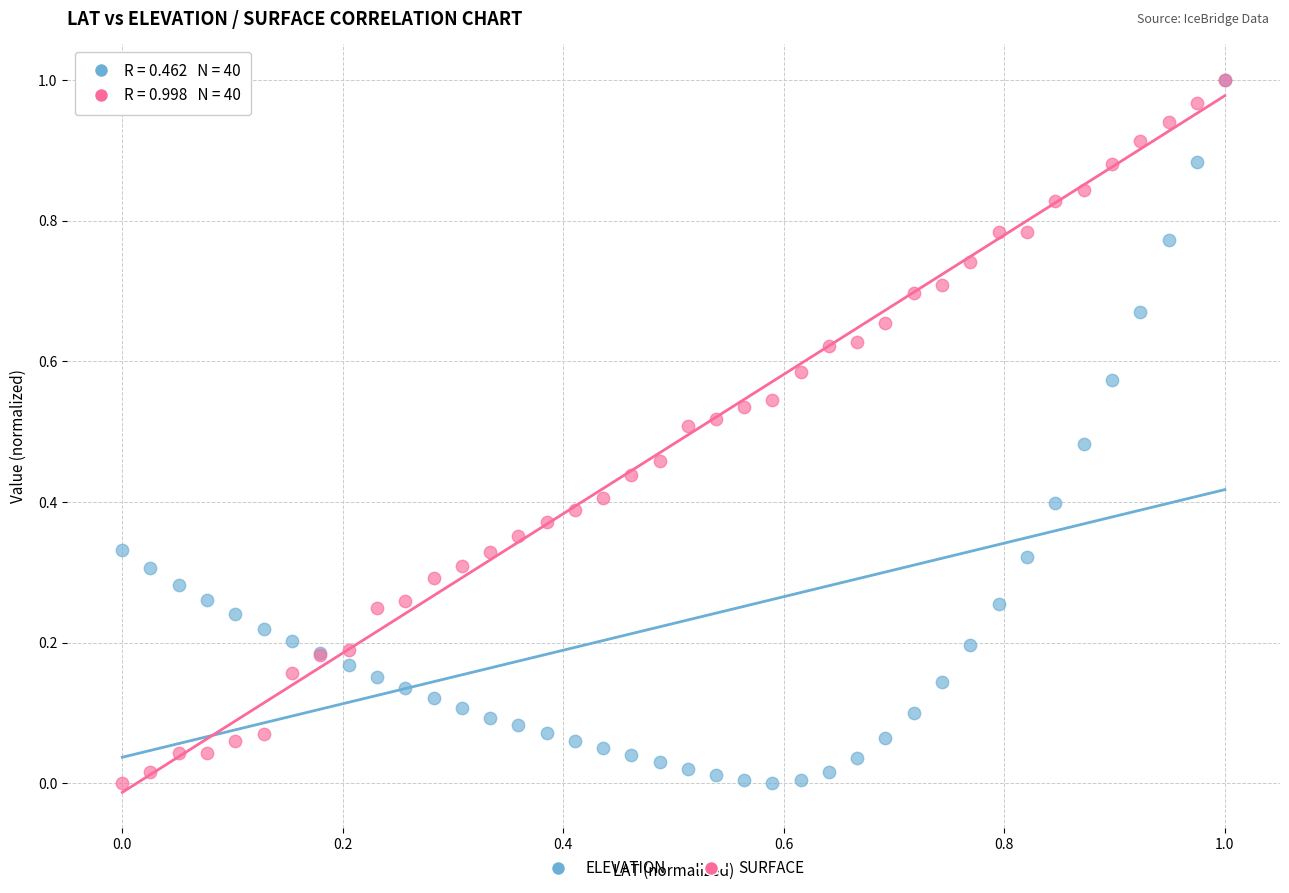

What are all the series names shown in the legend?

ELEVATION, SURFACE